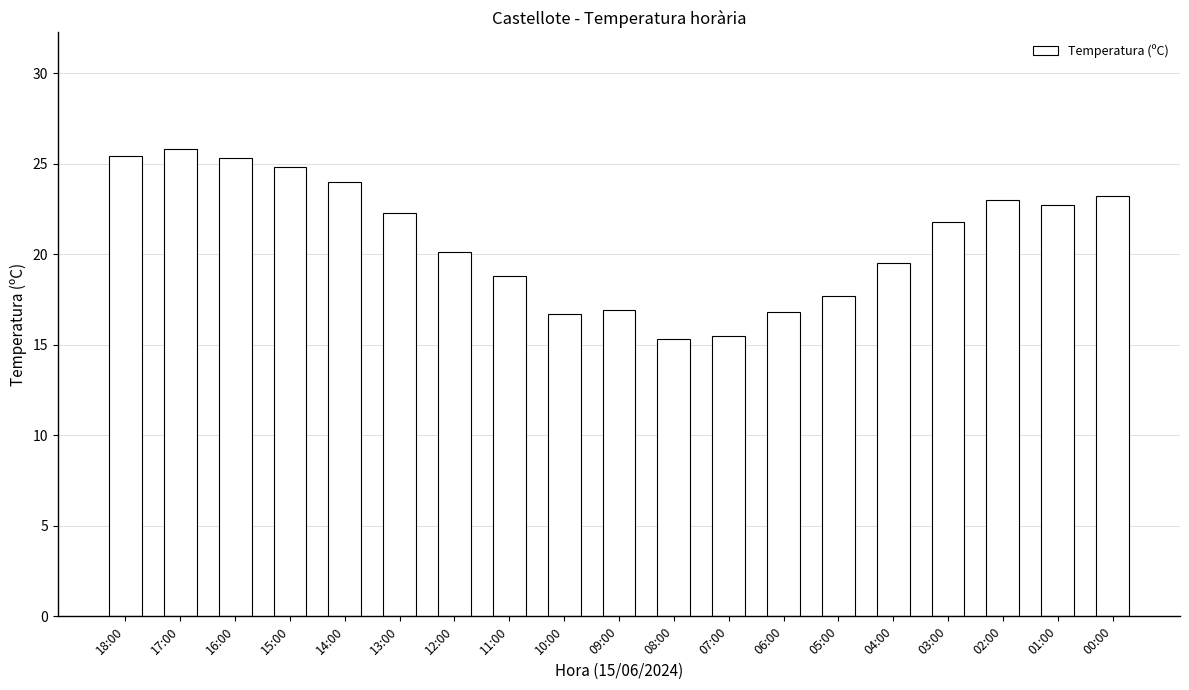

Approximately how many times larger is the value at 12:00 compared to 05:00?

1.1